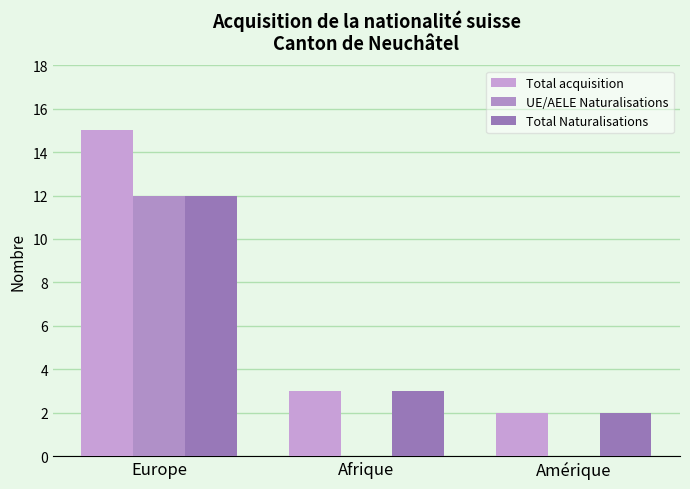

What is the value of the Total Naturalisations bar at the 3rd from the left?

2